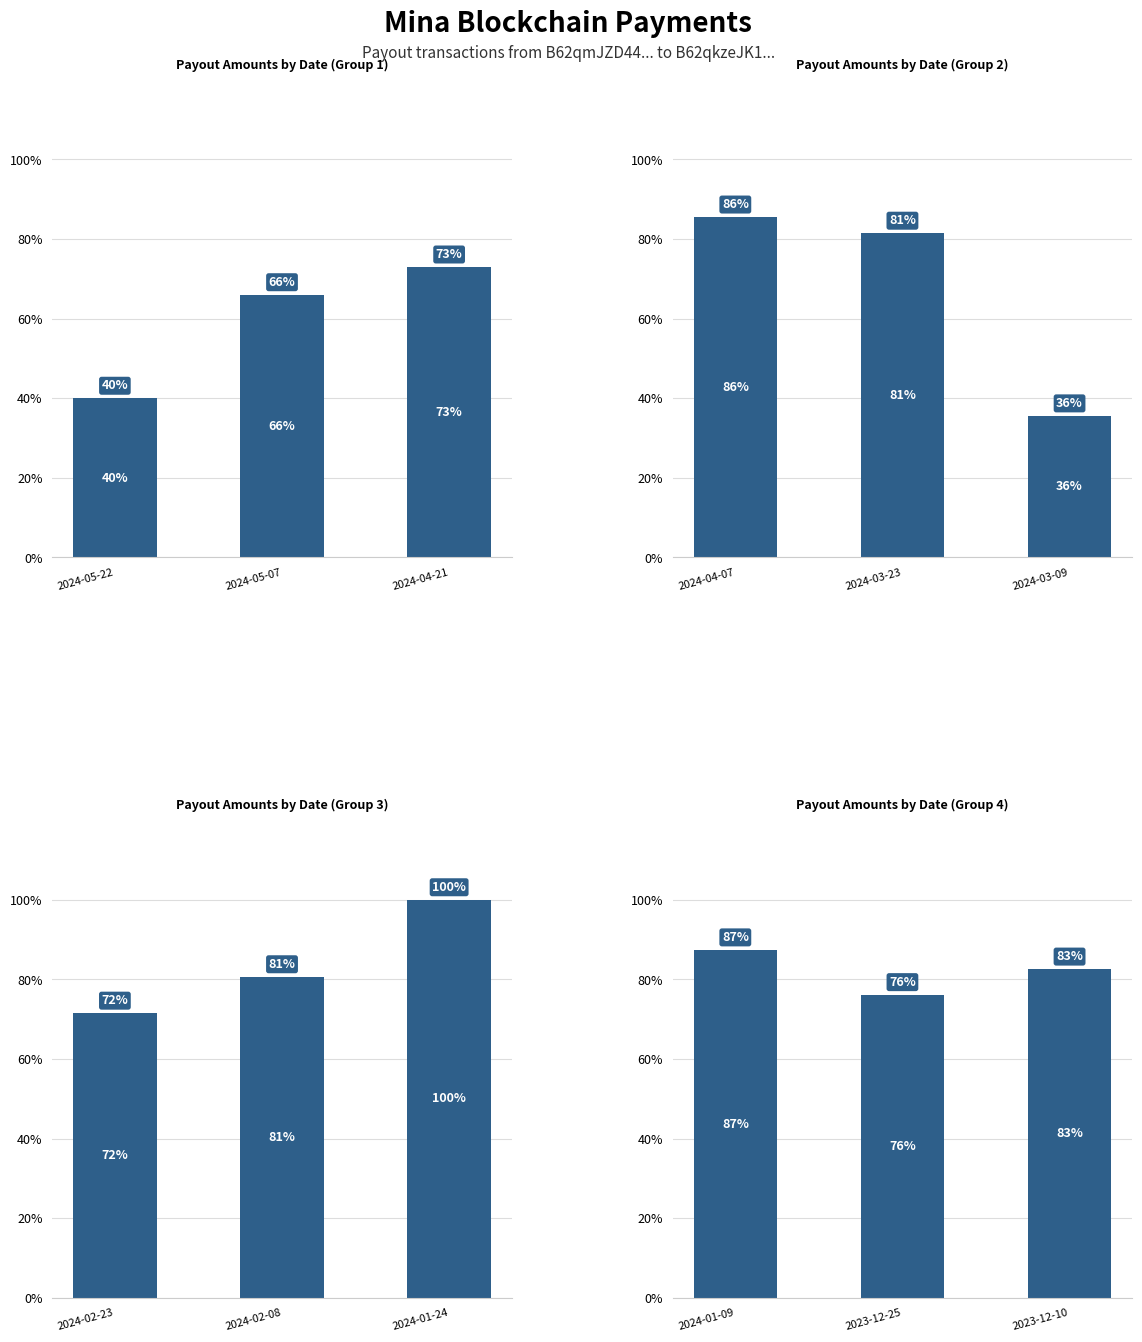

How many groups of bars are there?

3